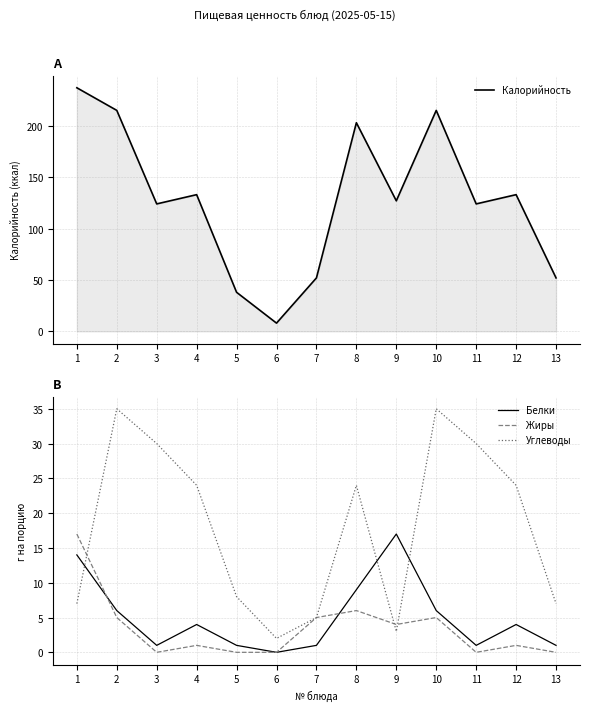

How many distinct data groups are displayed?

4